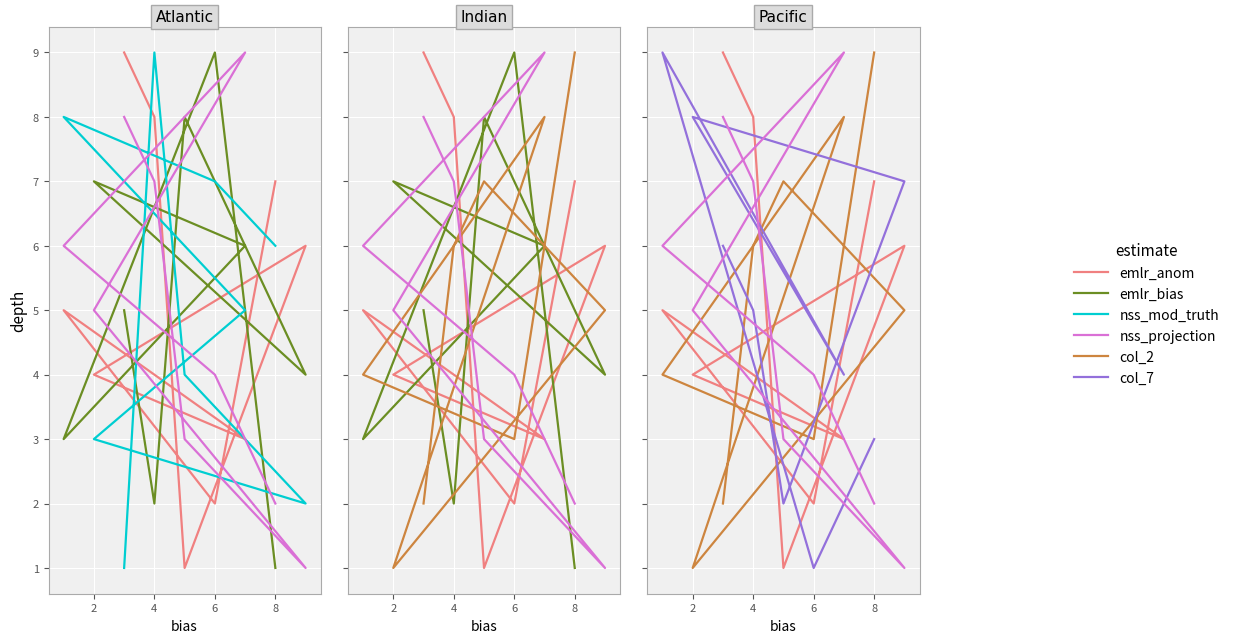

Reading left to right, extract all data points from this chart.

emlr_anom: 9	8	1	6	4	3	5	2	7
emlr_bias: 5	2	8	4	7	6	3	9	1
nss_mod_truth: 1	9	4	2	3	5	8	7	6
nss_projection: 8	7	3	1	5	9	6	4	2
col_2: 2	6	7	5	1	8	4	3	9
col_7: 6	5	2	7	8	4	9	1	3